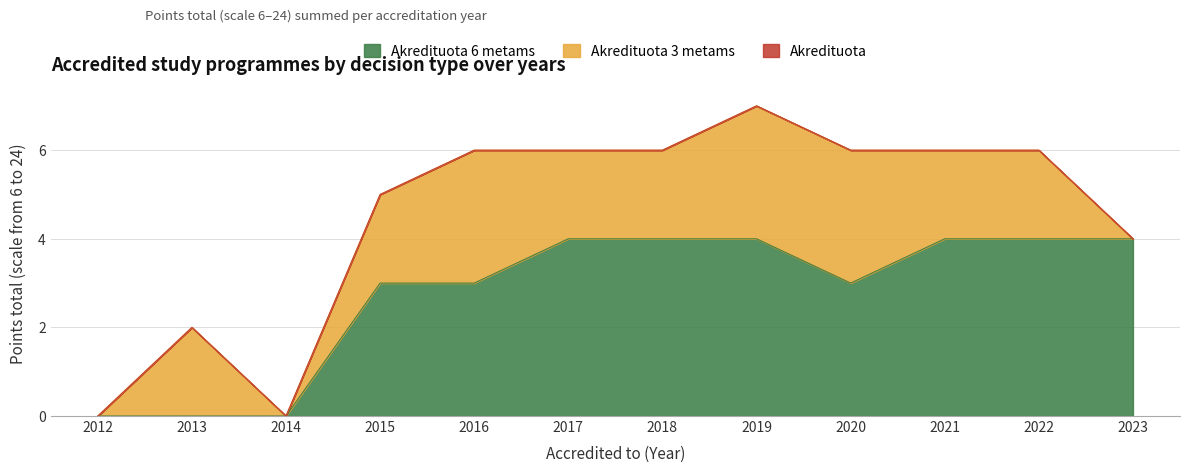

At 2017, list the series in order from largest to smallest.

Akredituota 6 metams, Akredituota 3 metams, Akredituota